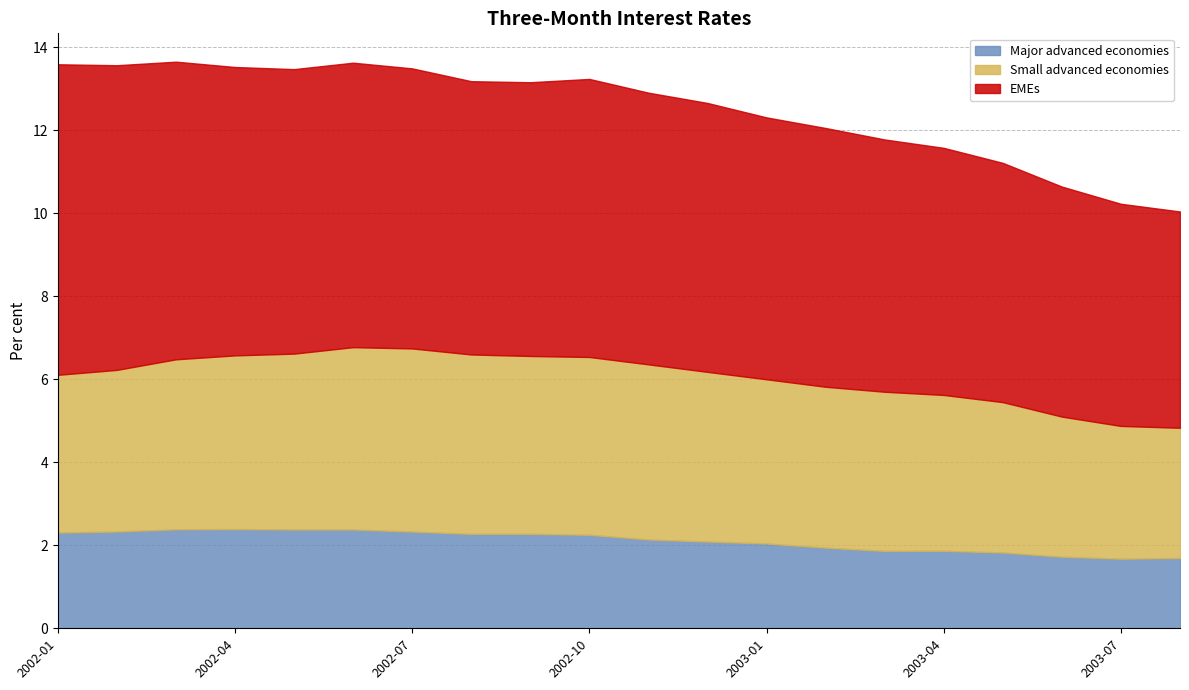

Where is Small advanced economies nearest to the value 3?

2003-08